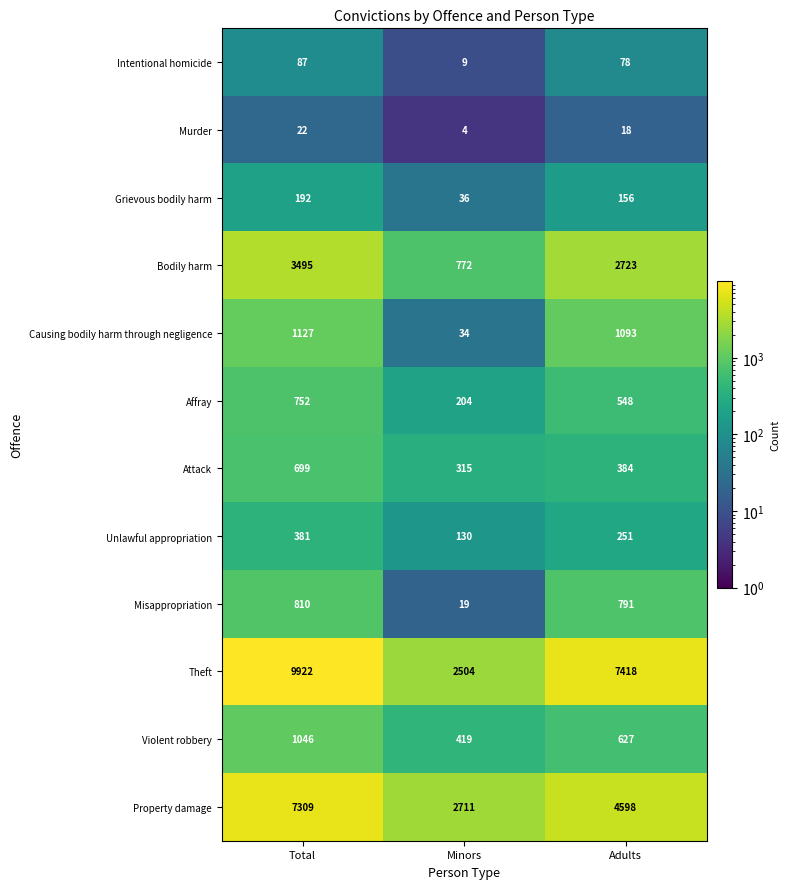

At which category is the sum across all series the highest?

Total